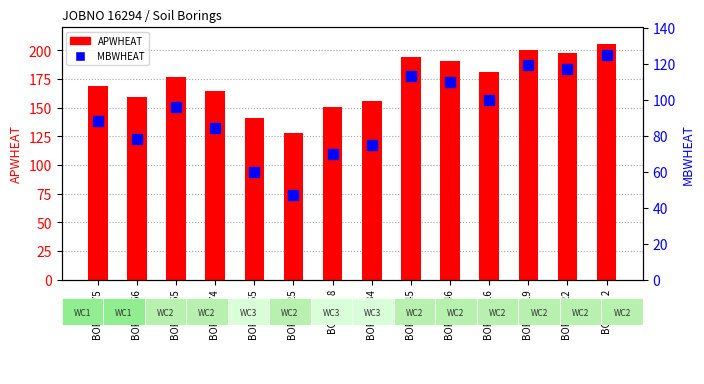

At which label is APWHEAT closest to 167?

BORING 75